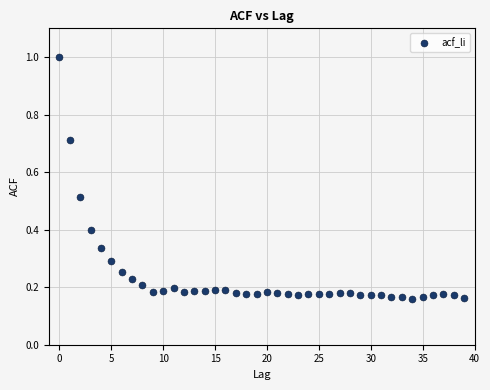

What is the range of Y values (max minus min)?

0.8